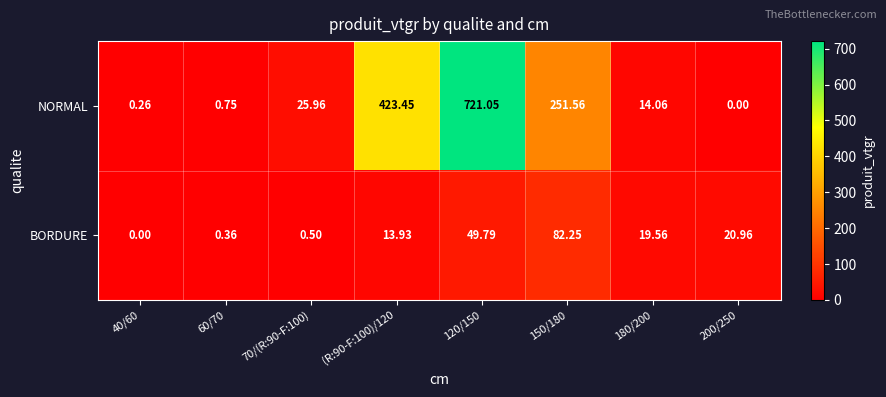

Which series changed the most between 60/70 and 200/250?

BORDURE